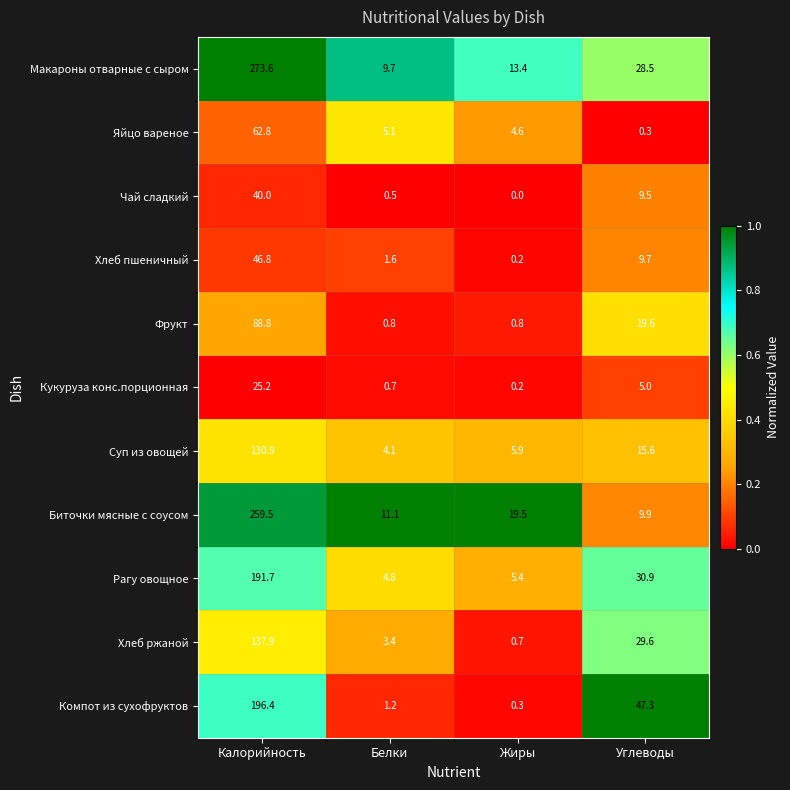

Which series has the largest range (max minus min)?

Макароны отварные с сыром